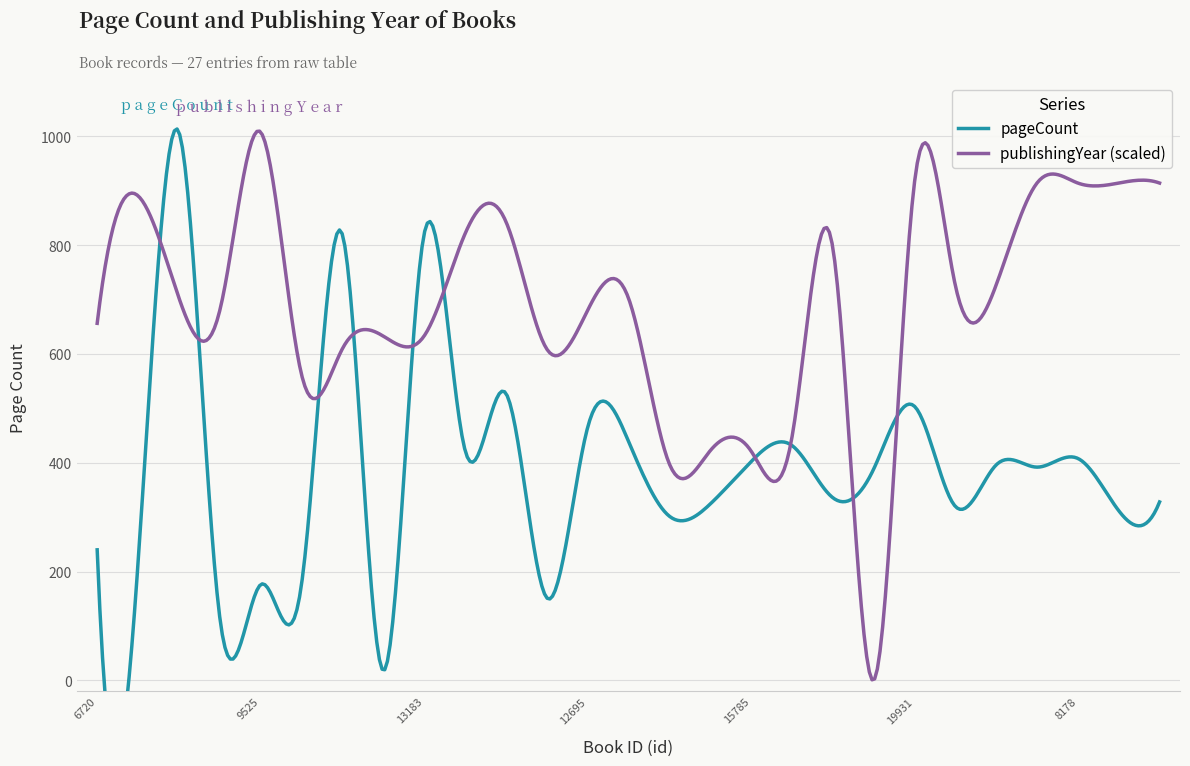

How many lines are shown in the chart?

2